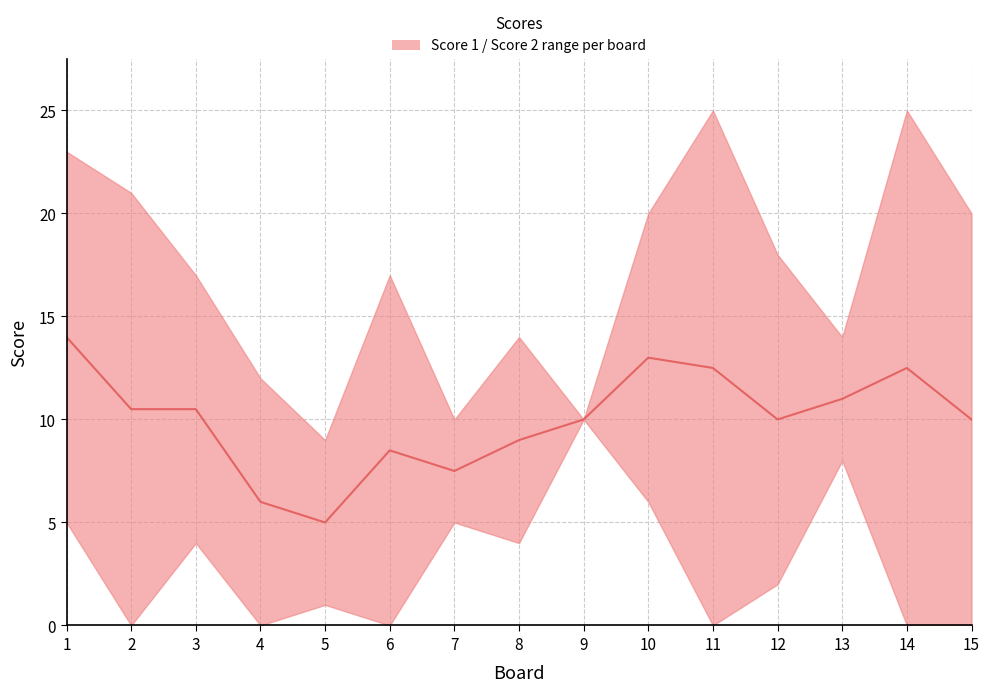

The chart shows a value of 17.7 at 12. True or false?

False